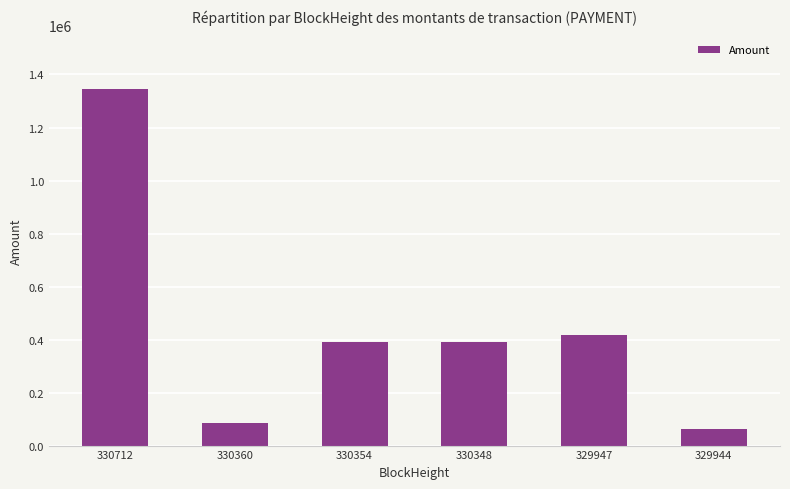

What is the ratio of the value at 330354 to the value at 330348?

1.0